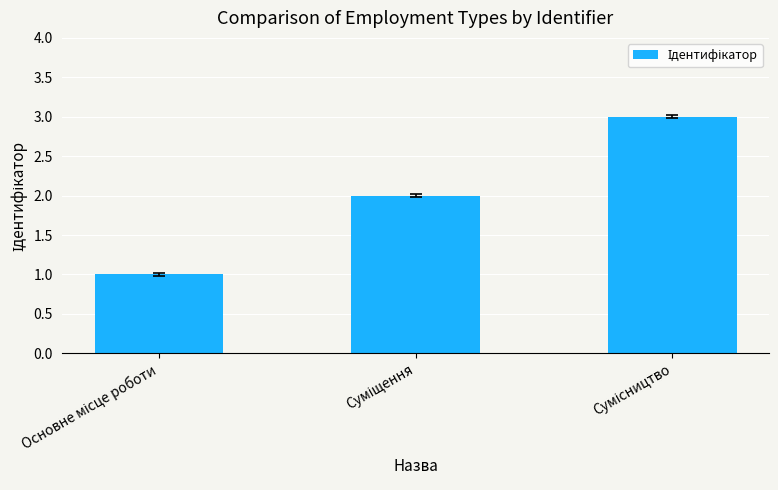

How many bars are there in total?

3